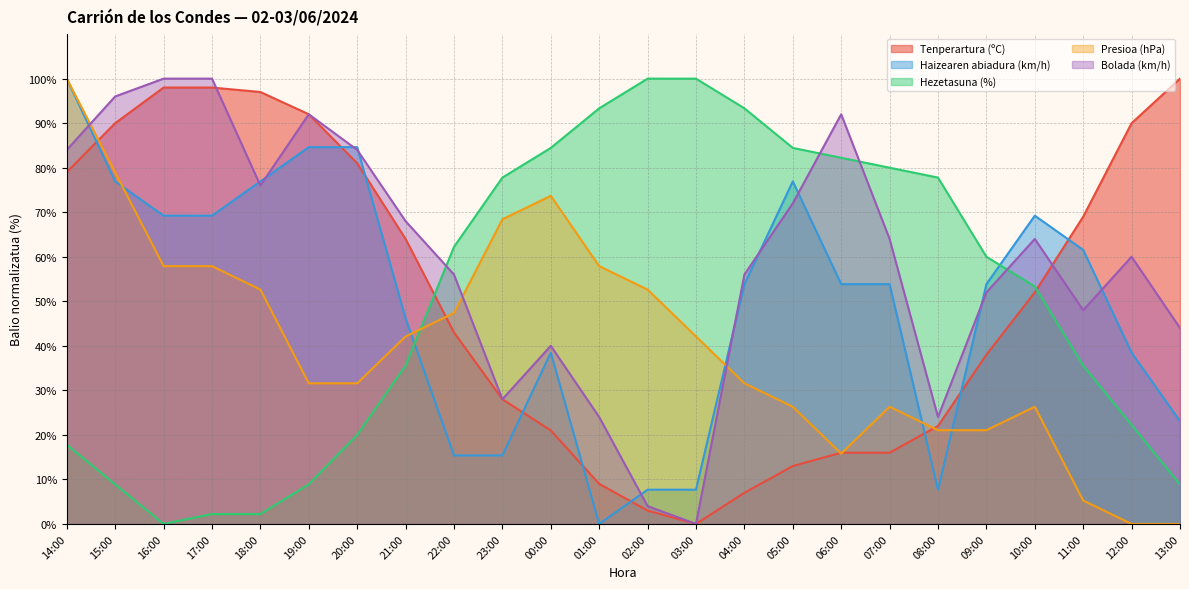

Where is Presioa (hPa) nearest to the value 50?

18:00